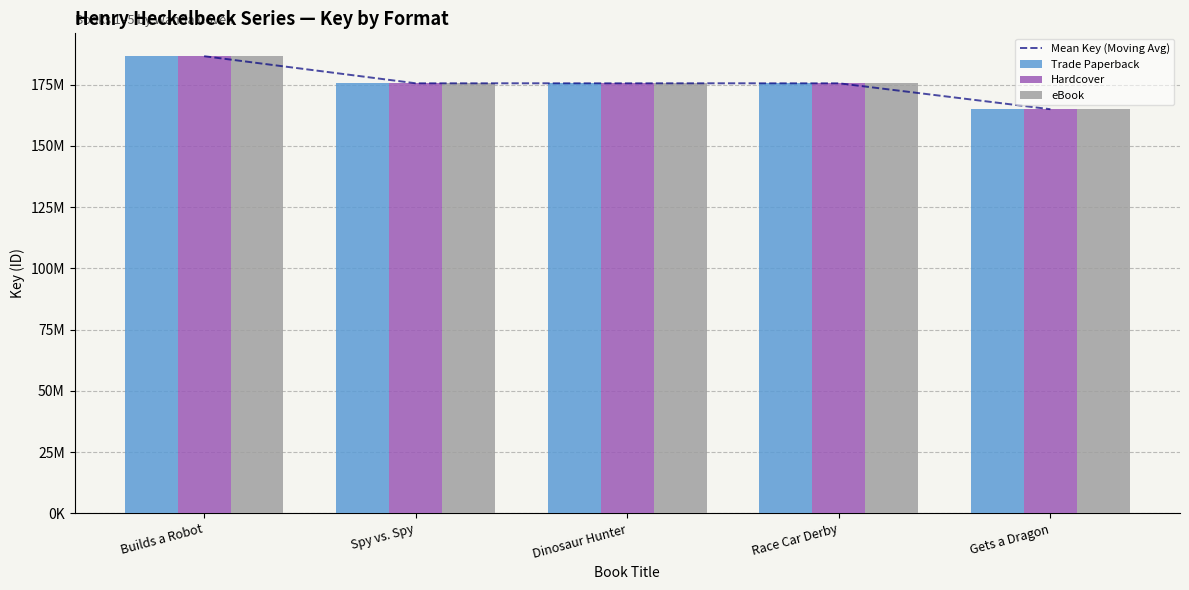

What is the minimum value for Hardcover?

164932278